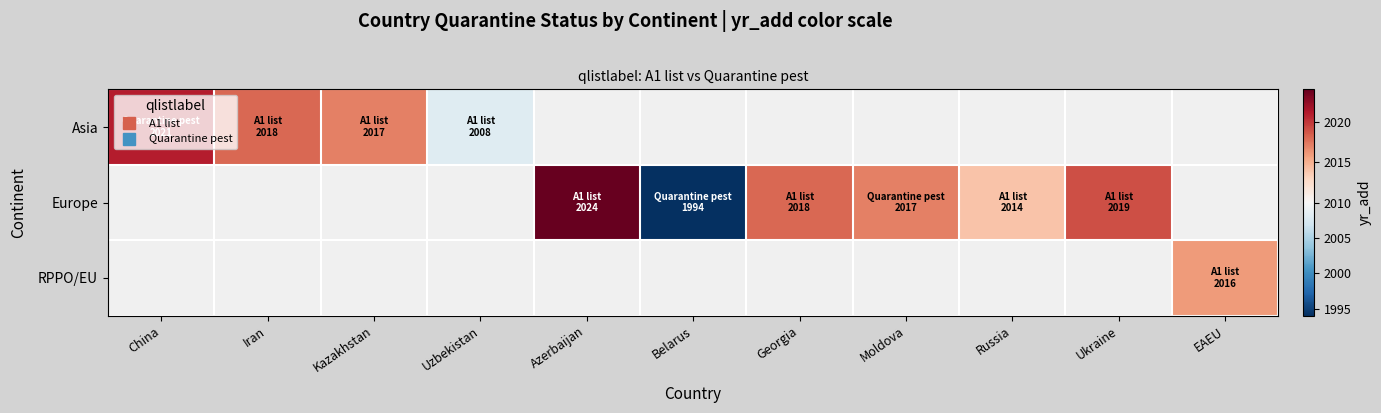

How many data points in Europe are less than 2014?

1